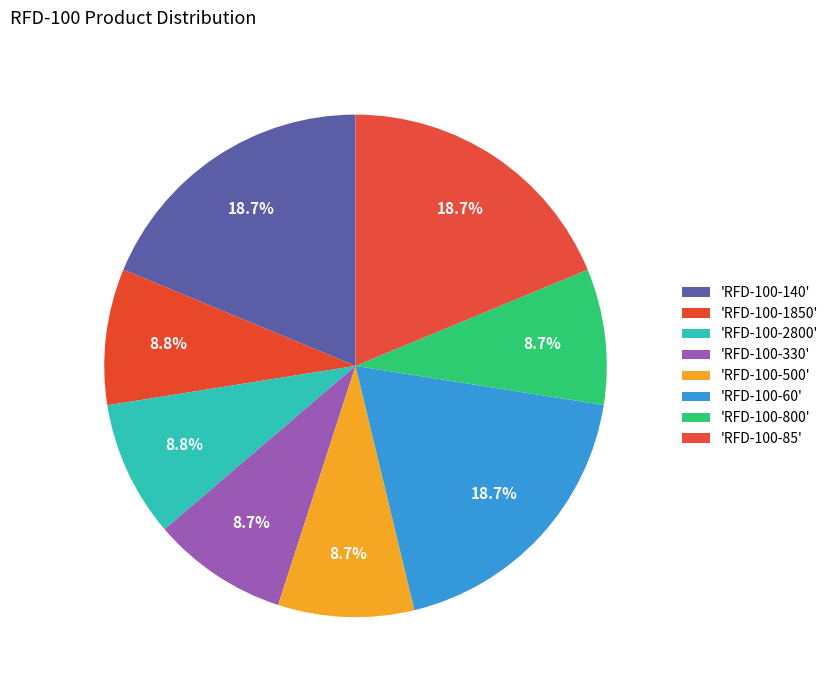

Which slice is the smallest?

RFD-100-800